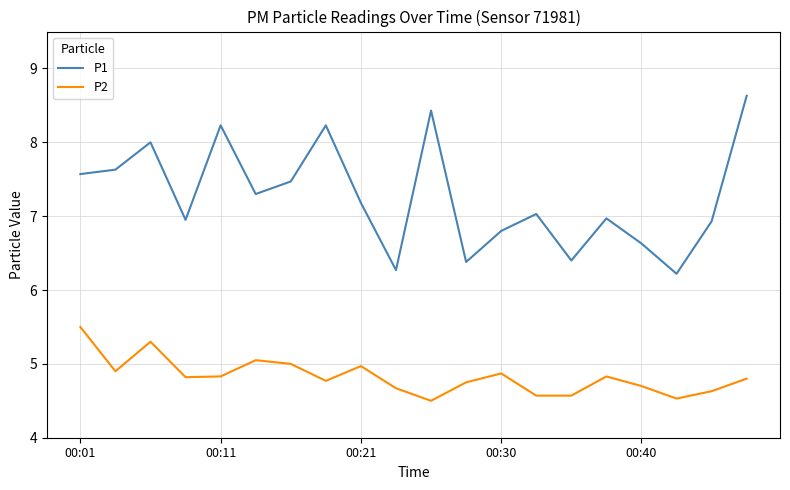

True or false: P2 and P1 intersect in this chart.

False